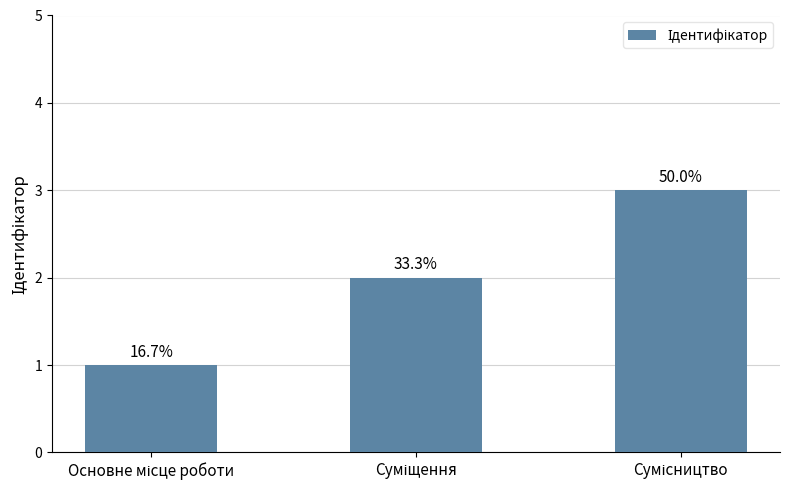

What is the average value?

2